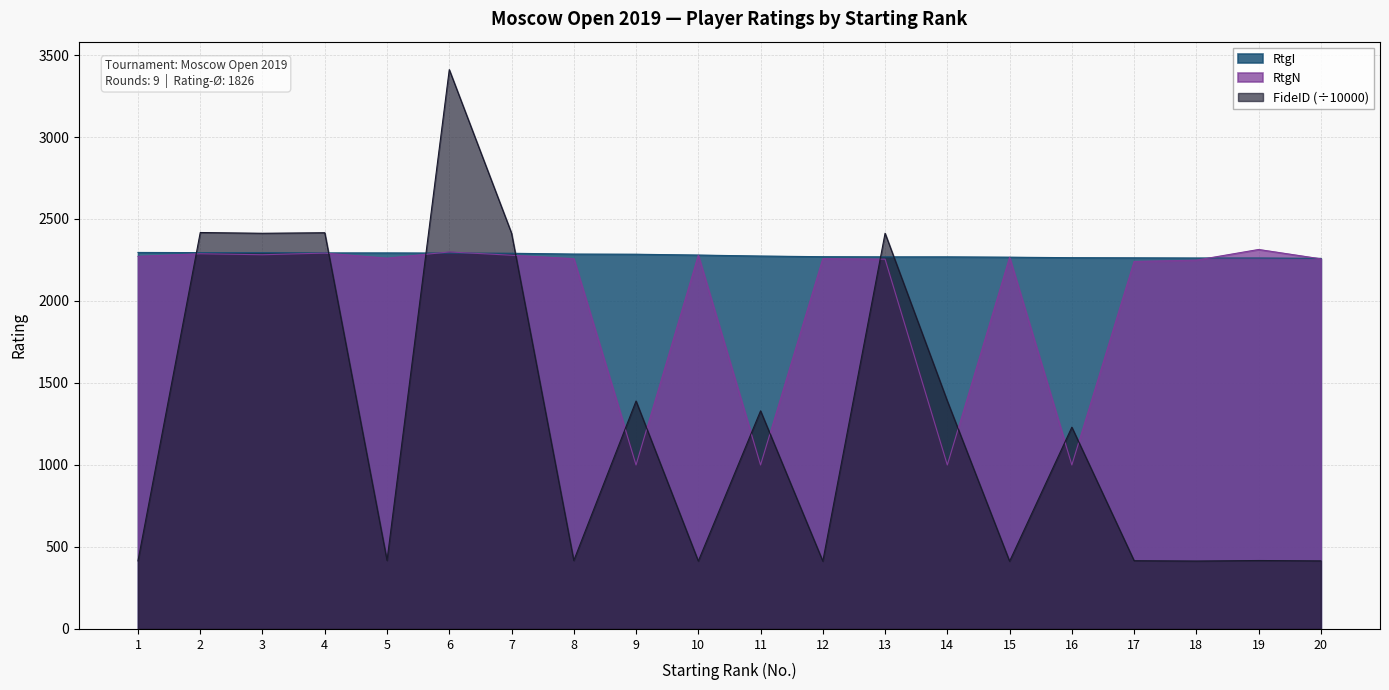

How many data points does each series have?

20